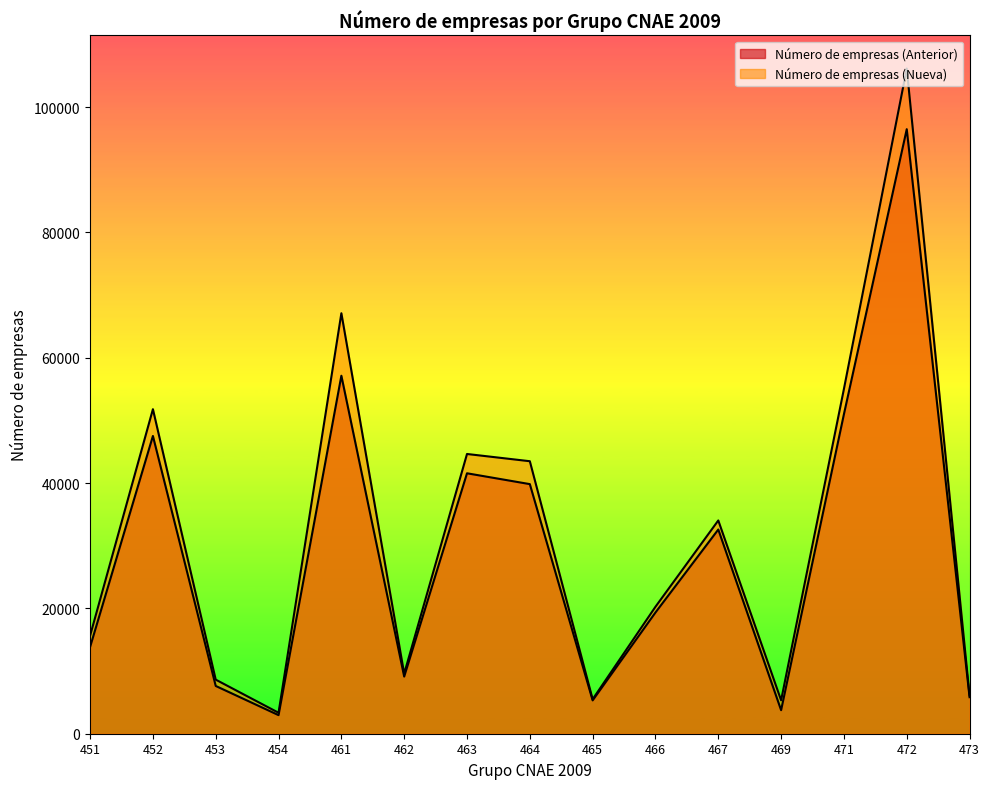

Which has a higher value, 452 or 463?

452